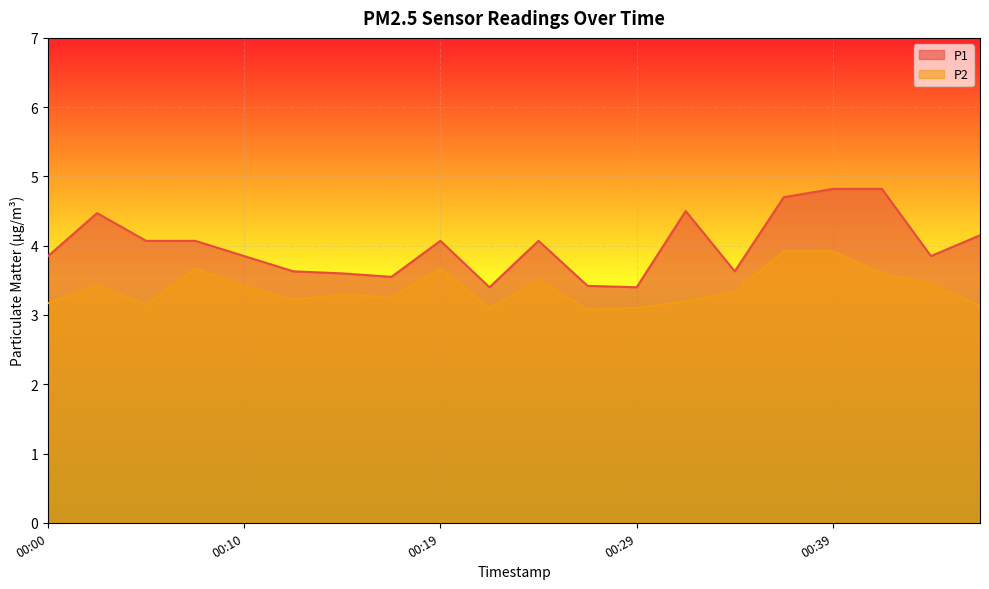

How many lines are shown in the chart?

2